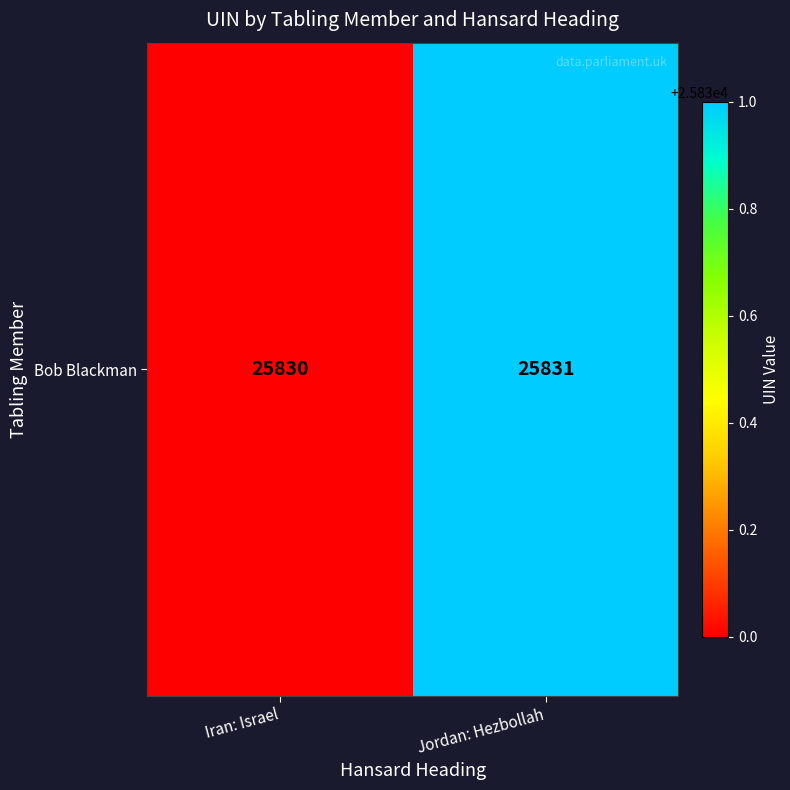

Reading left to right, extract all data points from this chart.

25830	25831